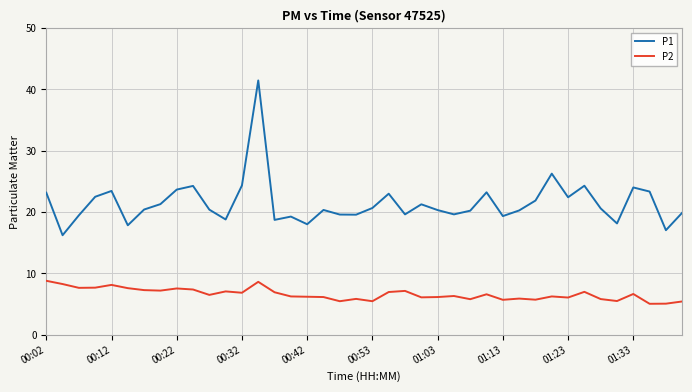

Rank the series by their maximum value, from lowest to highest.

P2, P1